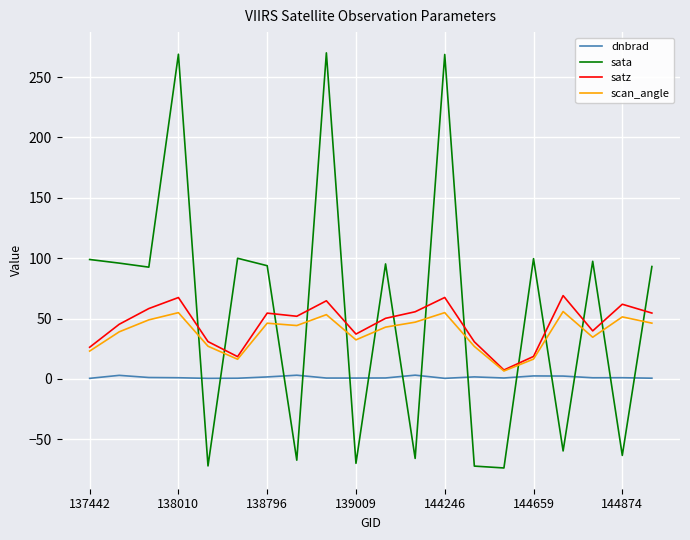

Which series has the largest range (max minus min)?

sata